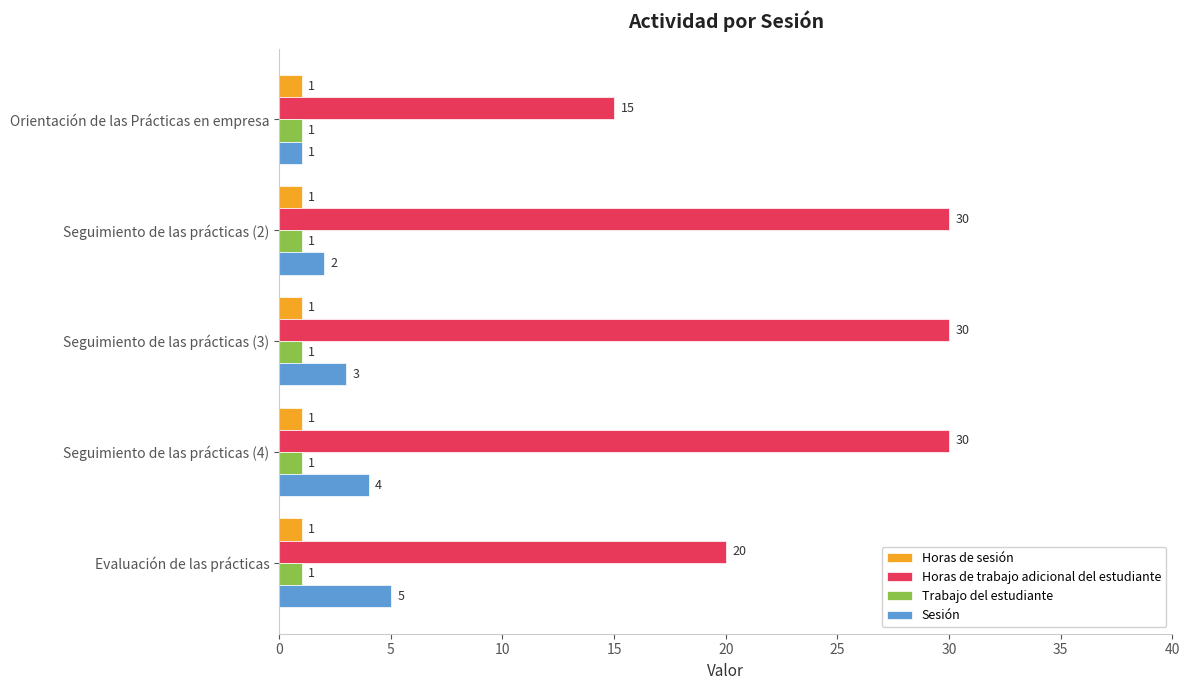

The value of Sesión at Seguimiento de las prácticas (3) is 3. True or false?

True